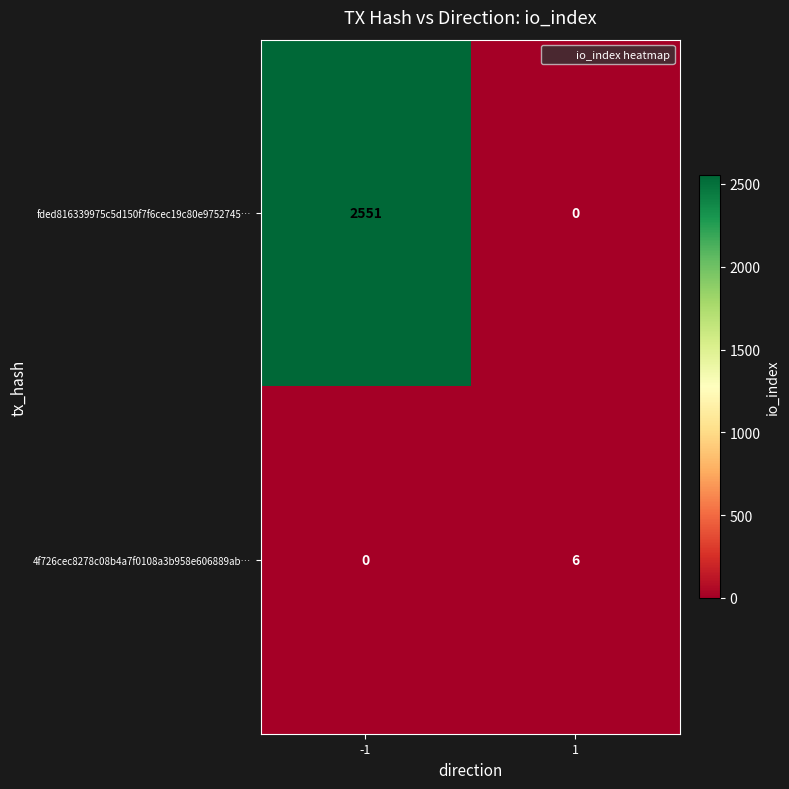

Which series changed the most between -1 and 1?

fded816339975c5d150f7f6cec19c80e9752745…